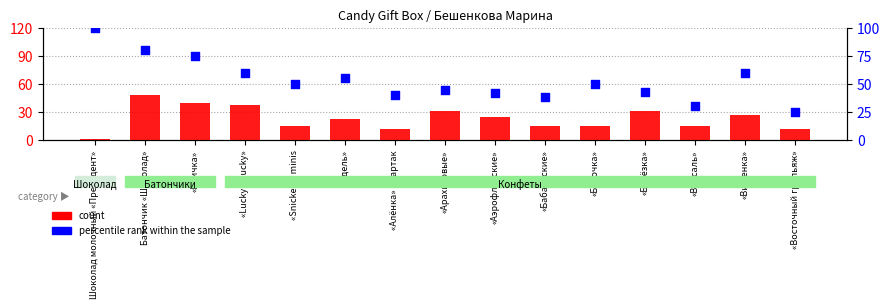

Which series reaches the maximum Y coordinate?

percentile rank within the sample